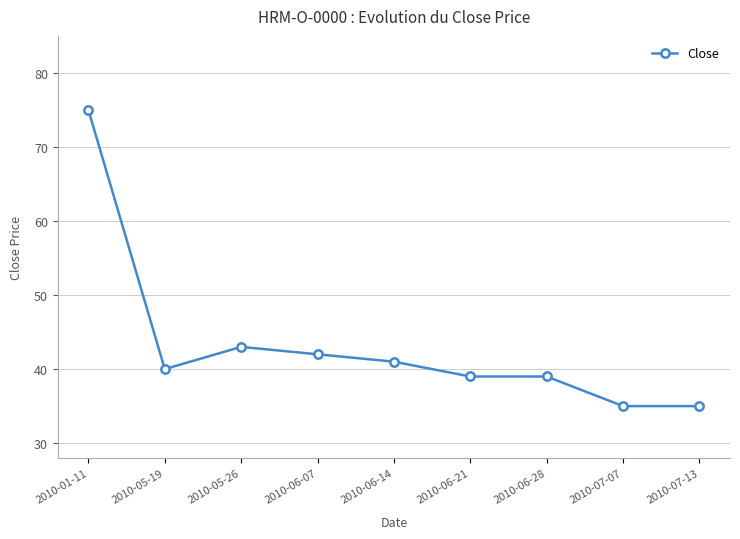

The value at 2010-06-21 is 39. True or false?

True